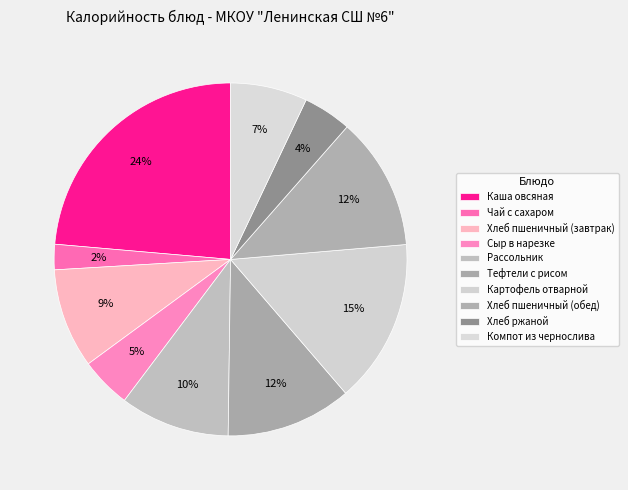

How much of the chart is everything except Тефтели с рисом?

88.5%